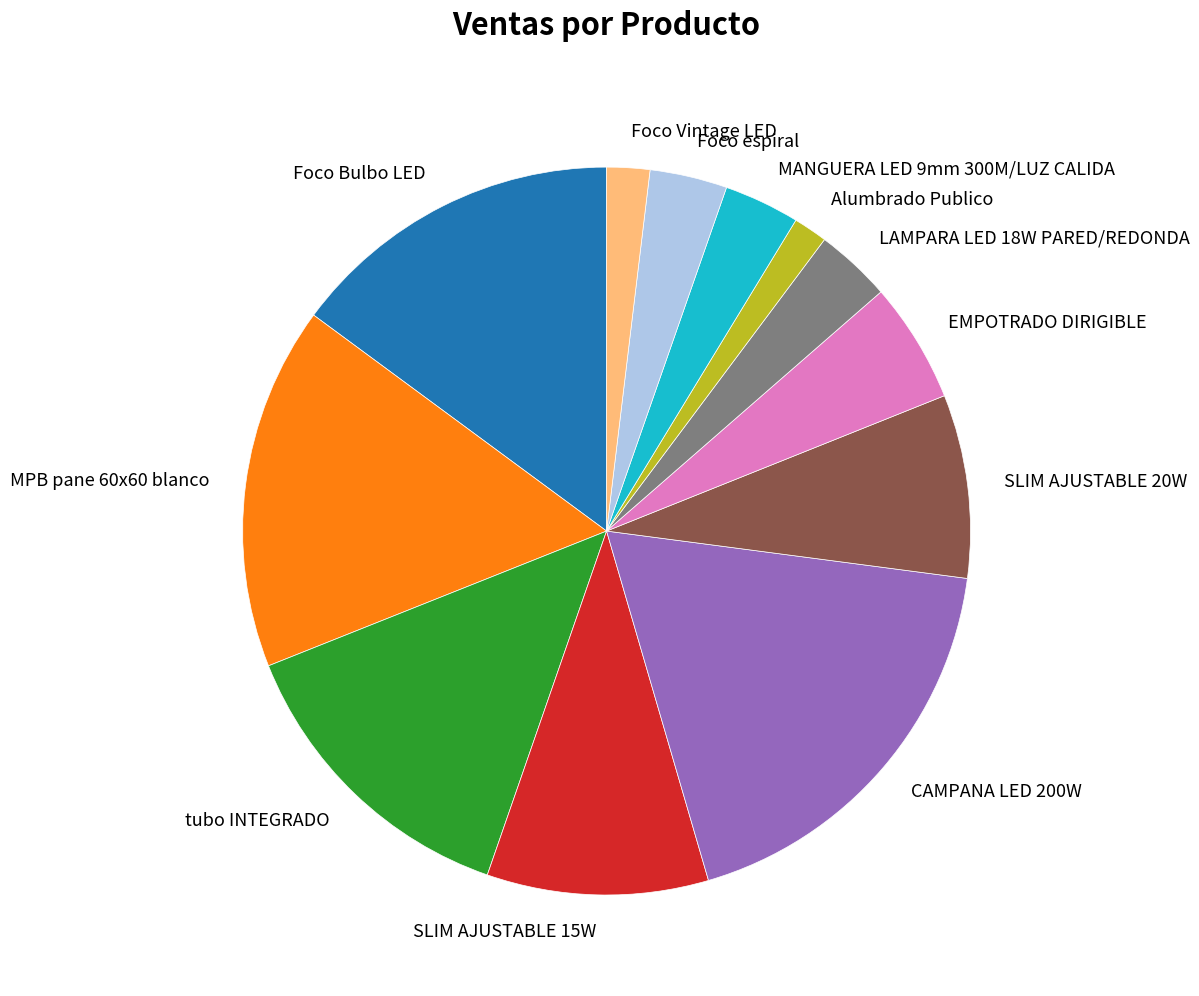

Combined, do EMPOTRADO DIRIGIBLE and Foco Vintage LED account for over 50%?

No